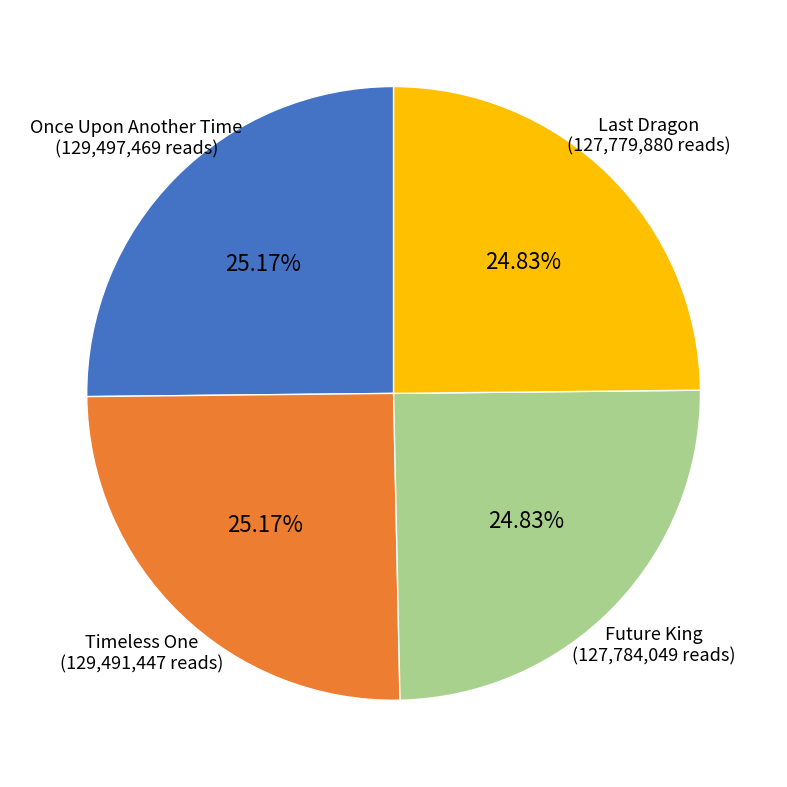

Approximately how many times larger is the value at Timeless One compared to Future King?

1.0